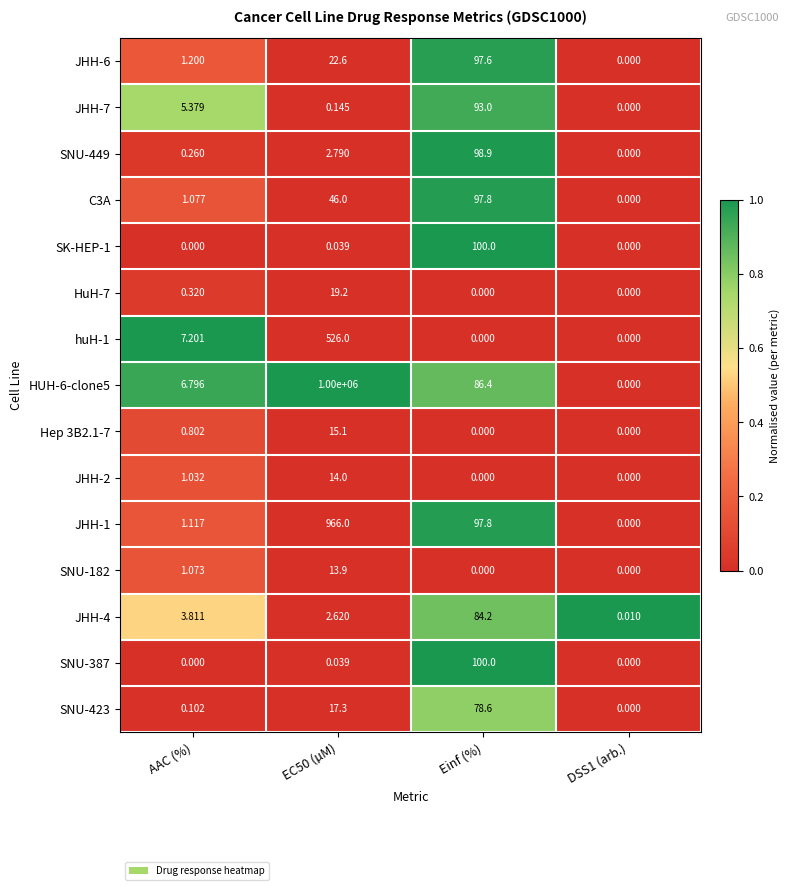

What is the spread (max minus min) of values at AAC (%)?

7.2